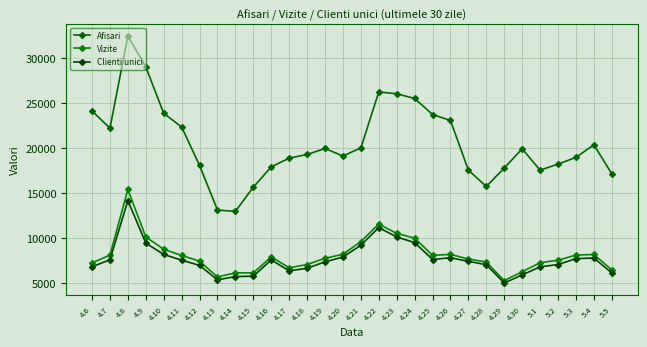

Rank the series by their maximum value, from highest to lowest.

Afisari, Vizite, Clienti unici